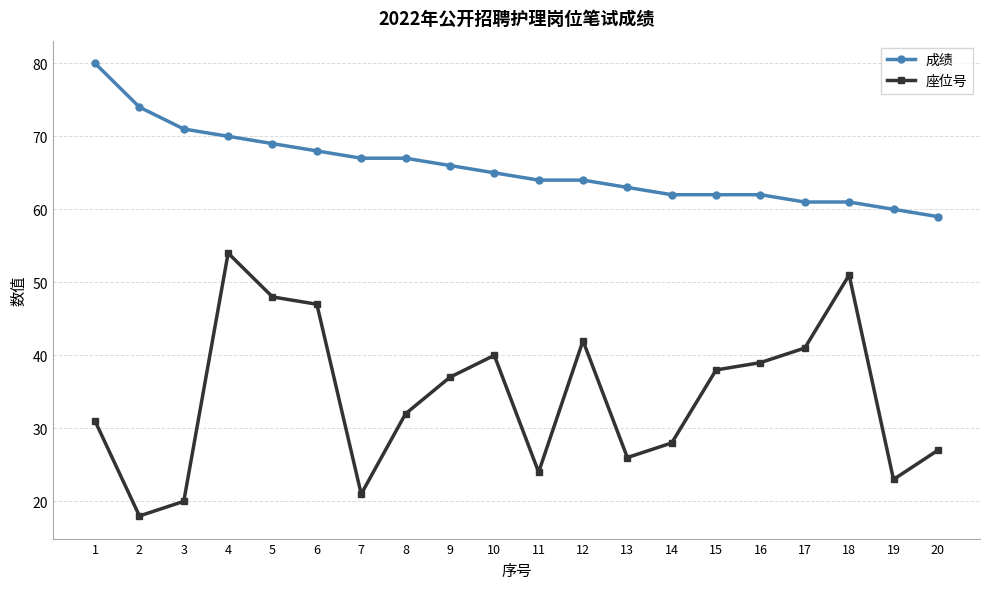

True or false: 成绩 has a value of 69 at 5.

True